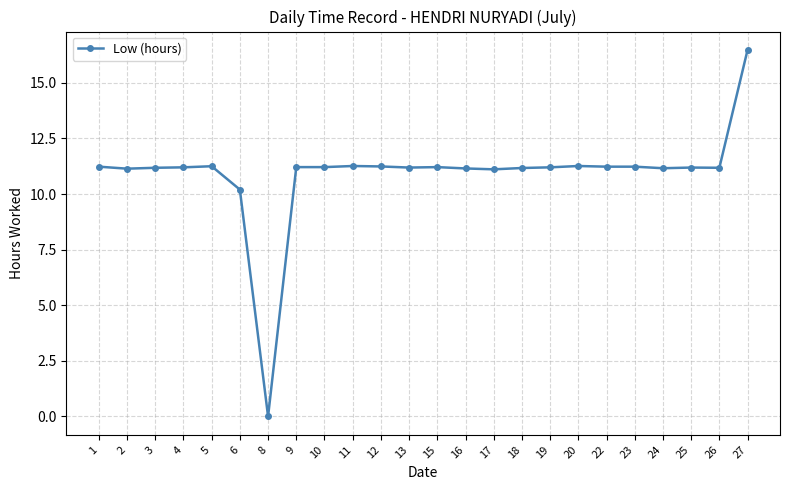

What is the value of the 23rd point from the left?

11.2